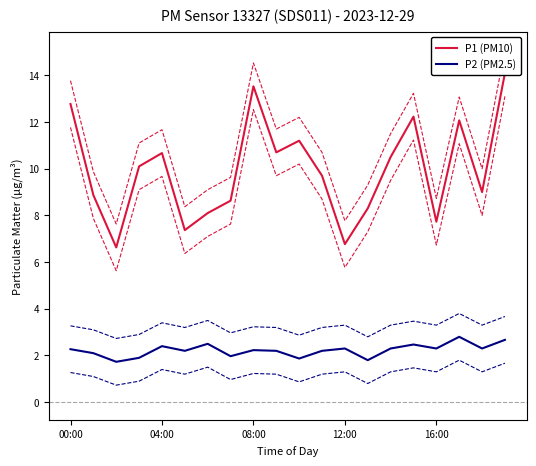

What is the label of the 14th point from the left?

13